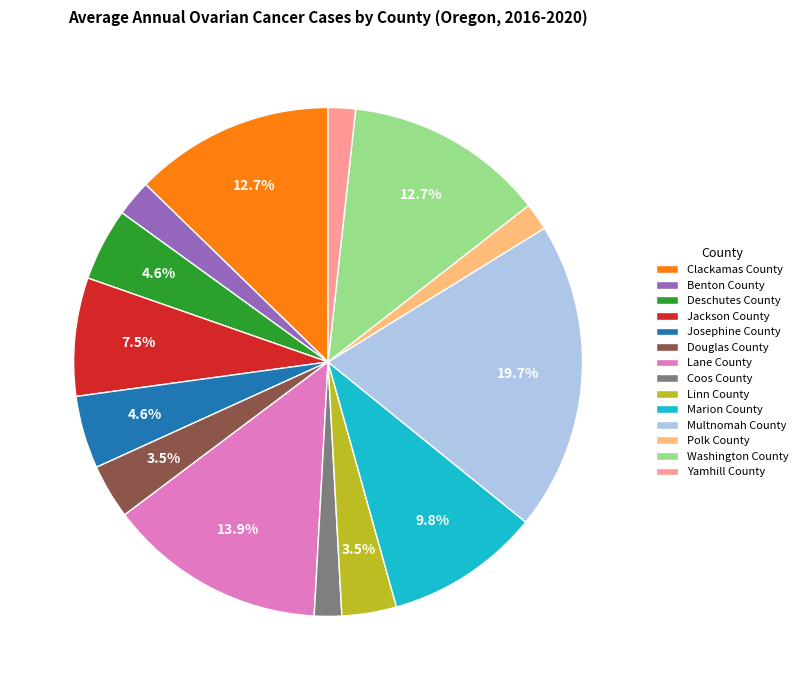

To the nearest percent, what percentage of the pie is Josephine County?

5%